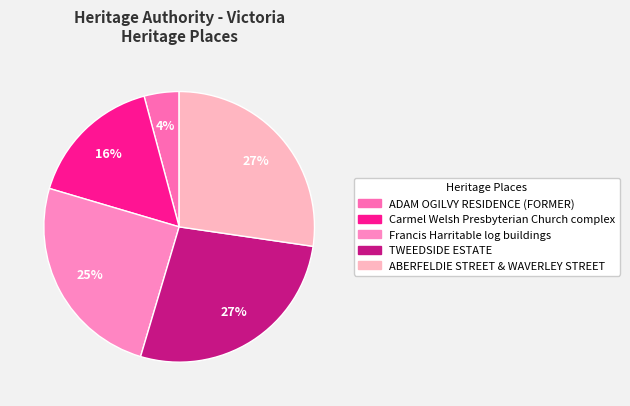

Is there any slice that represents more than half of the pie?

No